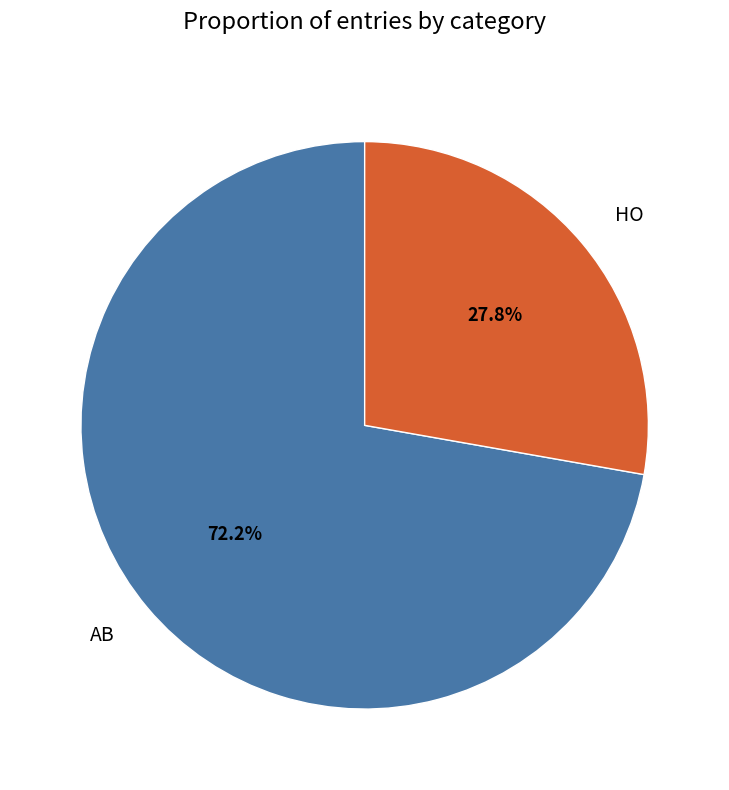

Which category has the smallest portion of the pie?

HO